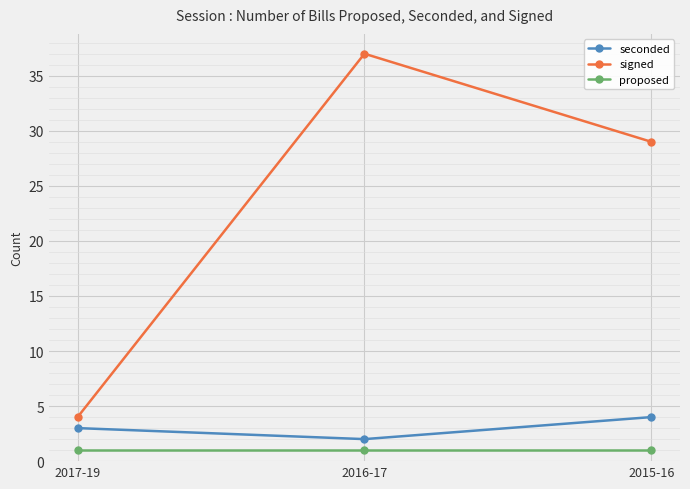

Reading left to right, transcribe all the data shown in this chart.

seconded: 3	2	4
signed: 4	37	29
proposed: 1	1	1